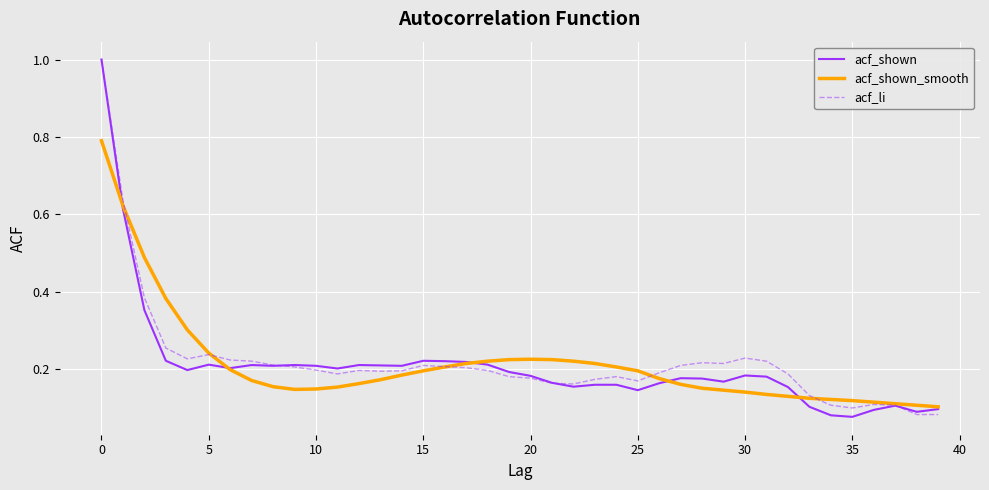

What is the maximum value shown in the chart?

1.0